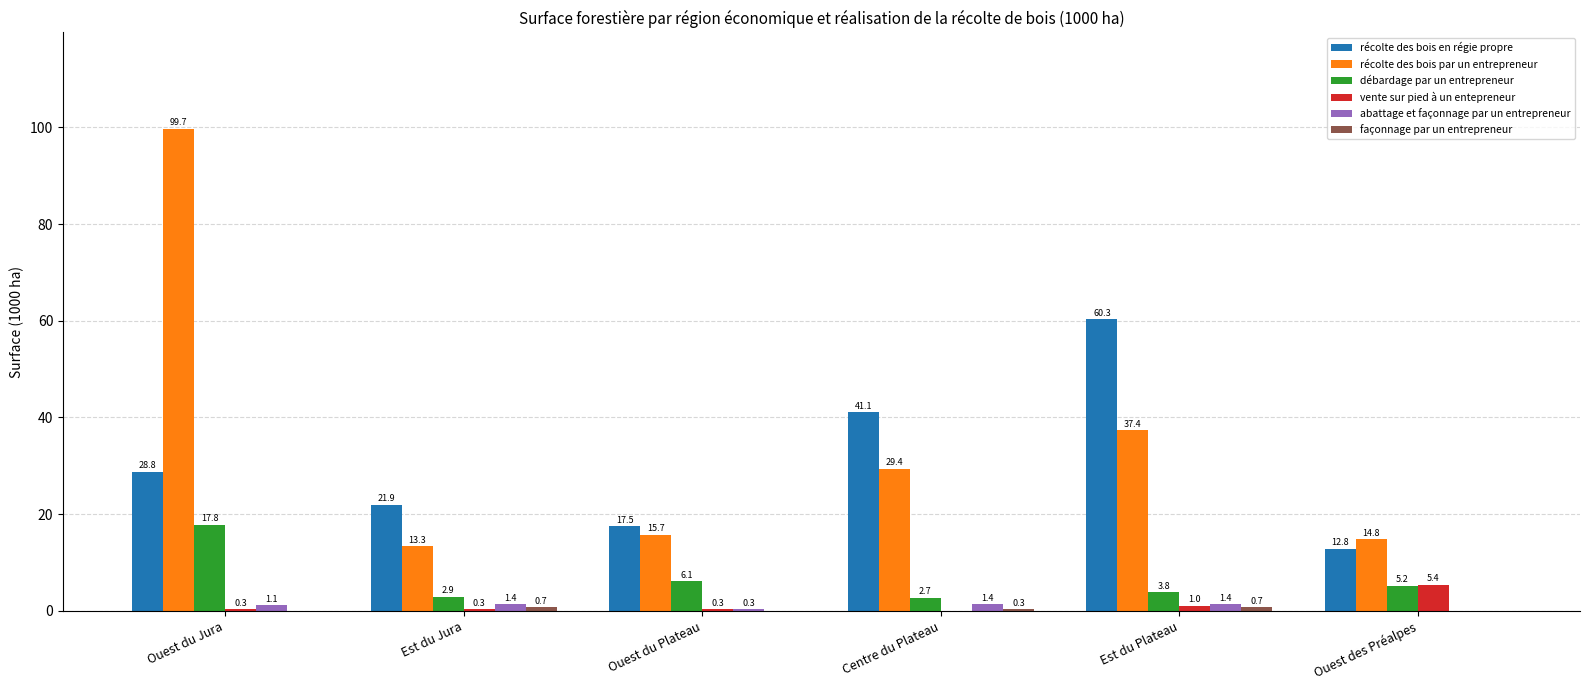

At which category is the sum across all series the highest?

Ouest du Jura